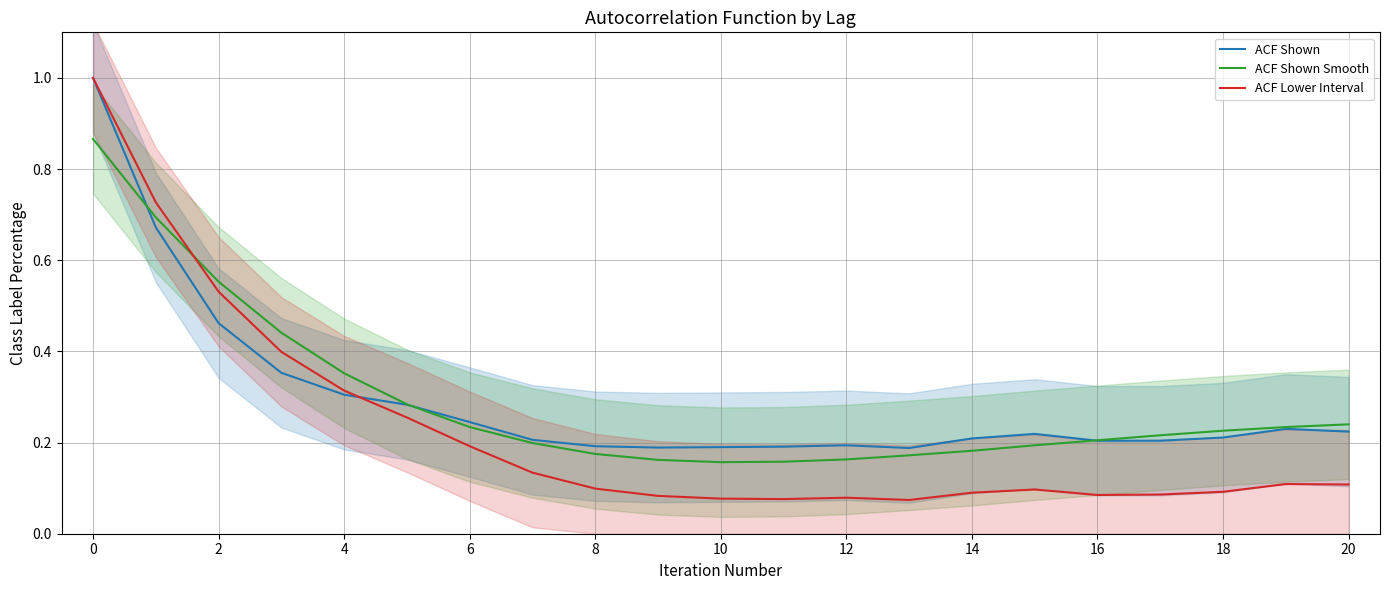

What is the value of the ACF Shown Smooth point at the 13th from the left?

0.2